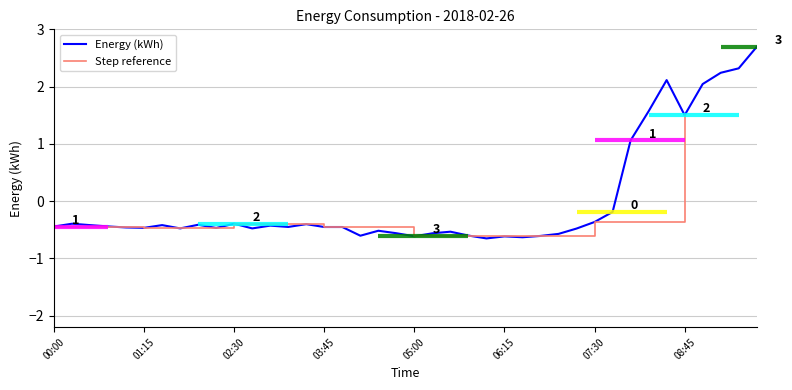

What is the difference between the second highest and minimum values?

3.0